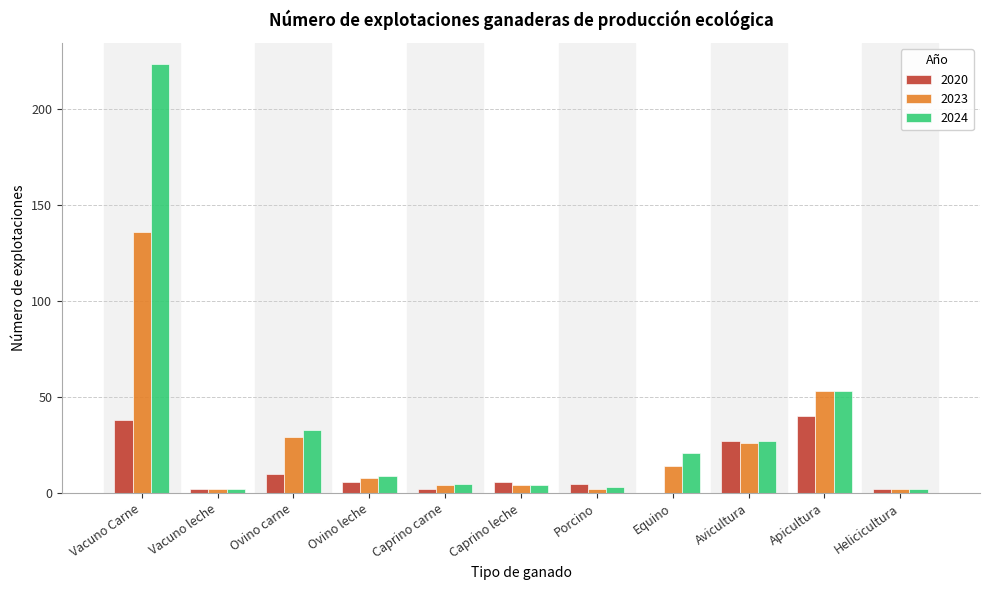

True or false: 2020 has a value of 40 at Apicultura.

True